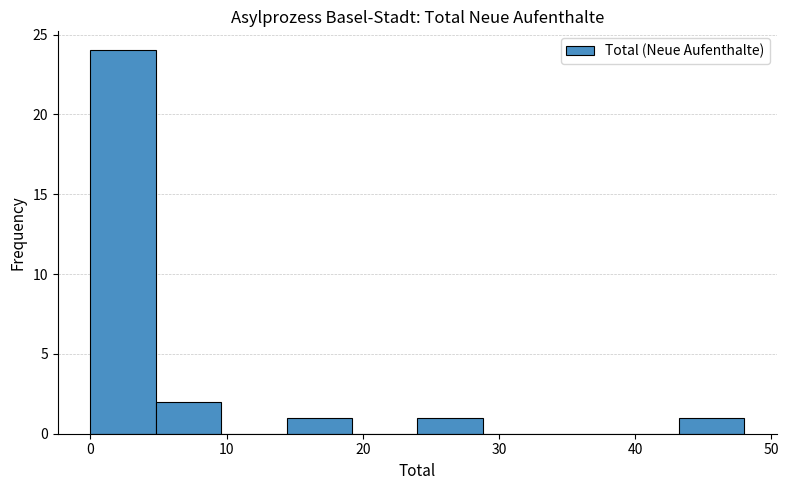

How tall is the bar that spans 14.4 to 19.2 on the x-axis? Neither the bar edges nor the heights are printed on the chart, so give them approximately, as read against the axes.

1